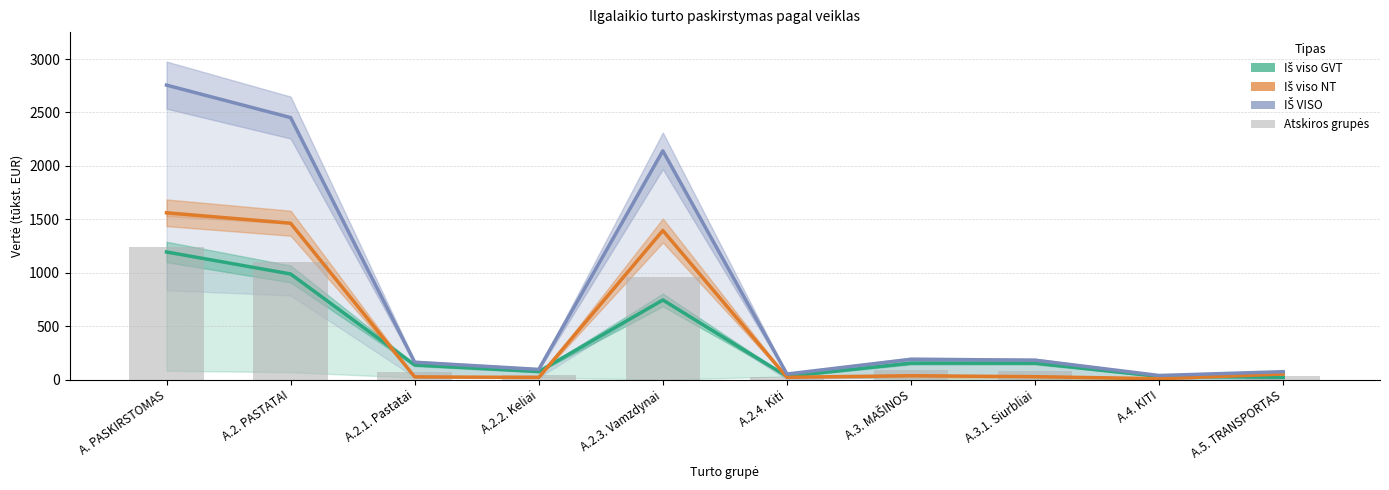

Which series has the largest total across all categories?

IŠ VISO